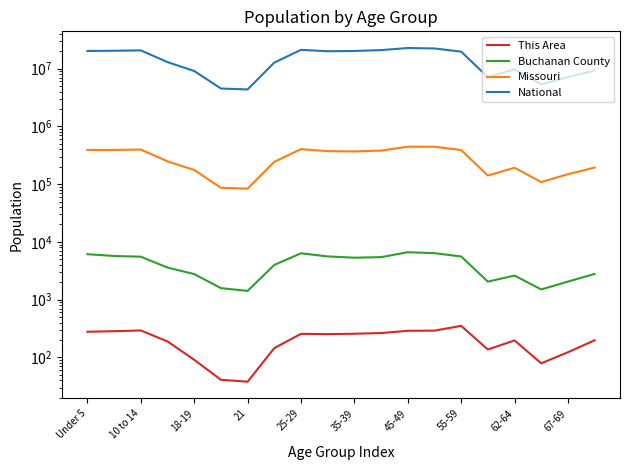

Reading left to right, what are all the values shown in this chart?

This Area: 278	284	293	189	91	41	38	145	256	253	257	264	289	291	352	137	197	79	123	198
Buchanan County: 6124	5705	5540	3594	2773	1583	1417	3992	6344	5601	5326	5440	6626	6379	5593	2051	2612	1502	2055	2787
Missouri: 390237	390463	396925	247811	175975	86528	83511	243250	403239	372228	368070	380546	444766	443806	389985	140830	192463	108394	148659	193437
National: 20201362	20348657	20677194	12954254	9086089	4519129	4354294	12712576	21101849	19962099	20179642	20890964	22708591	22298125	19664805	7113727	9704197	5319902	7115361	9278166